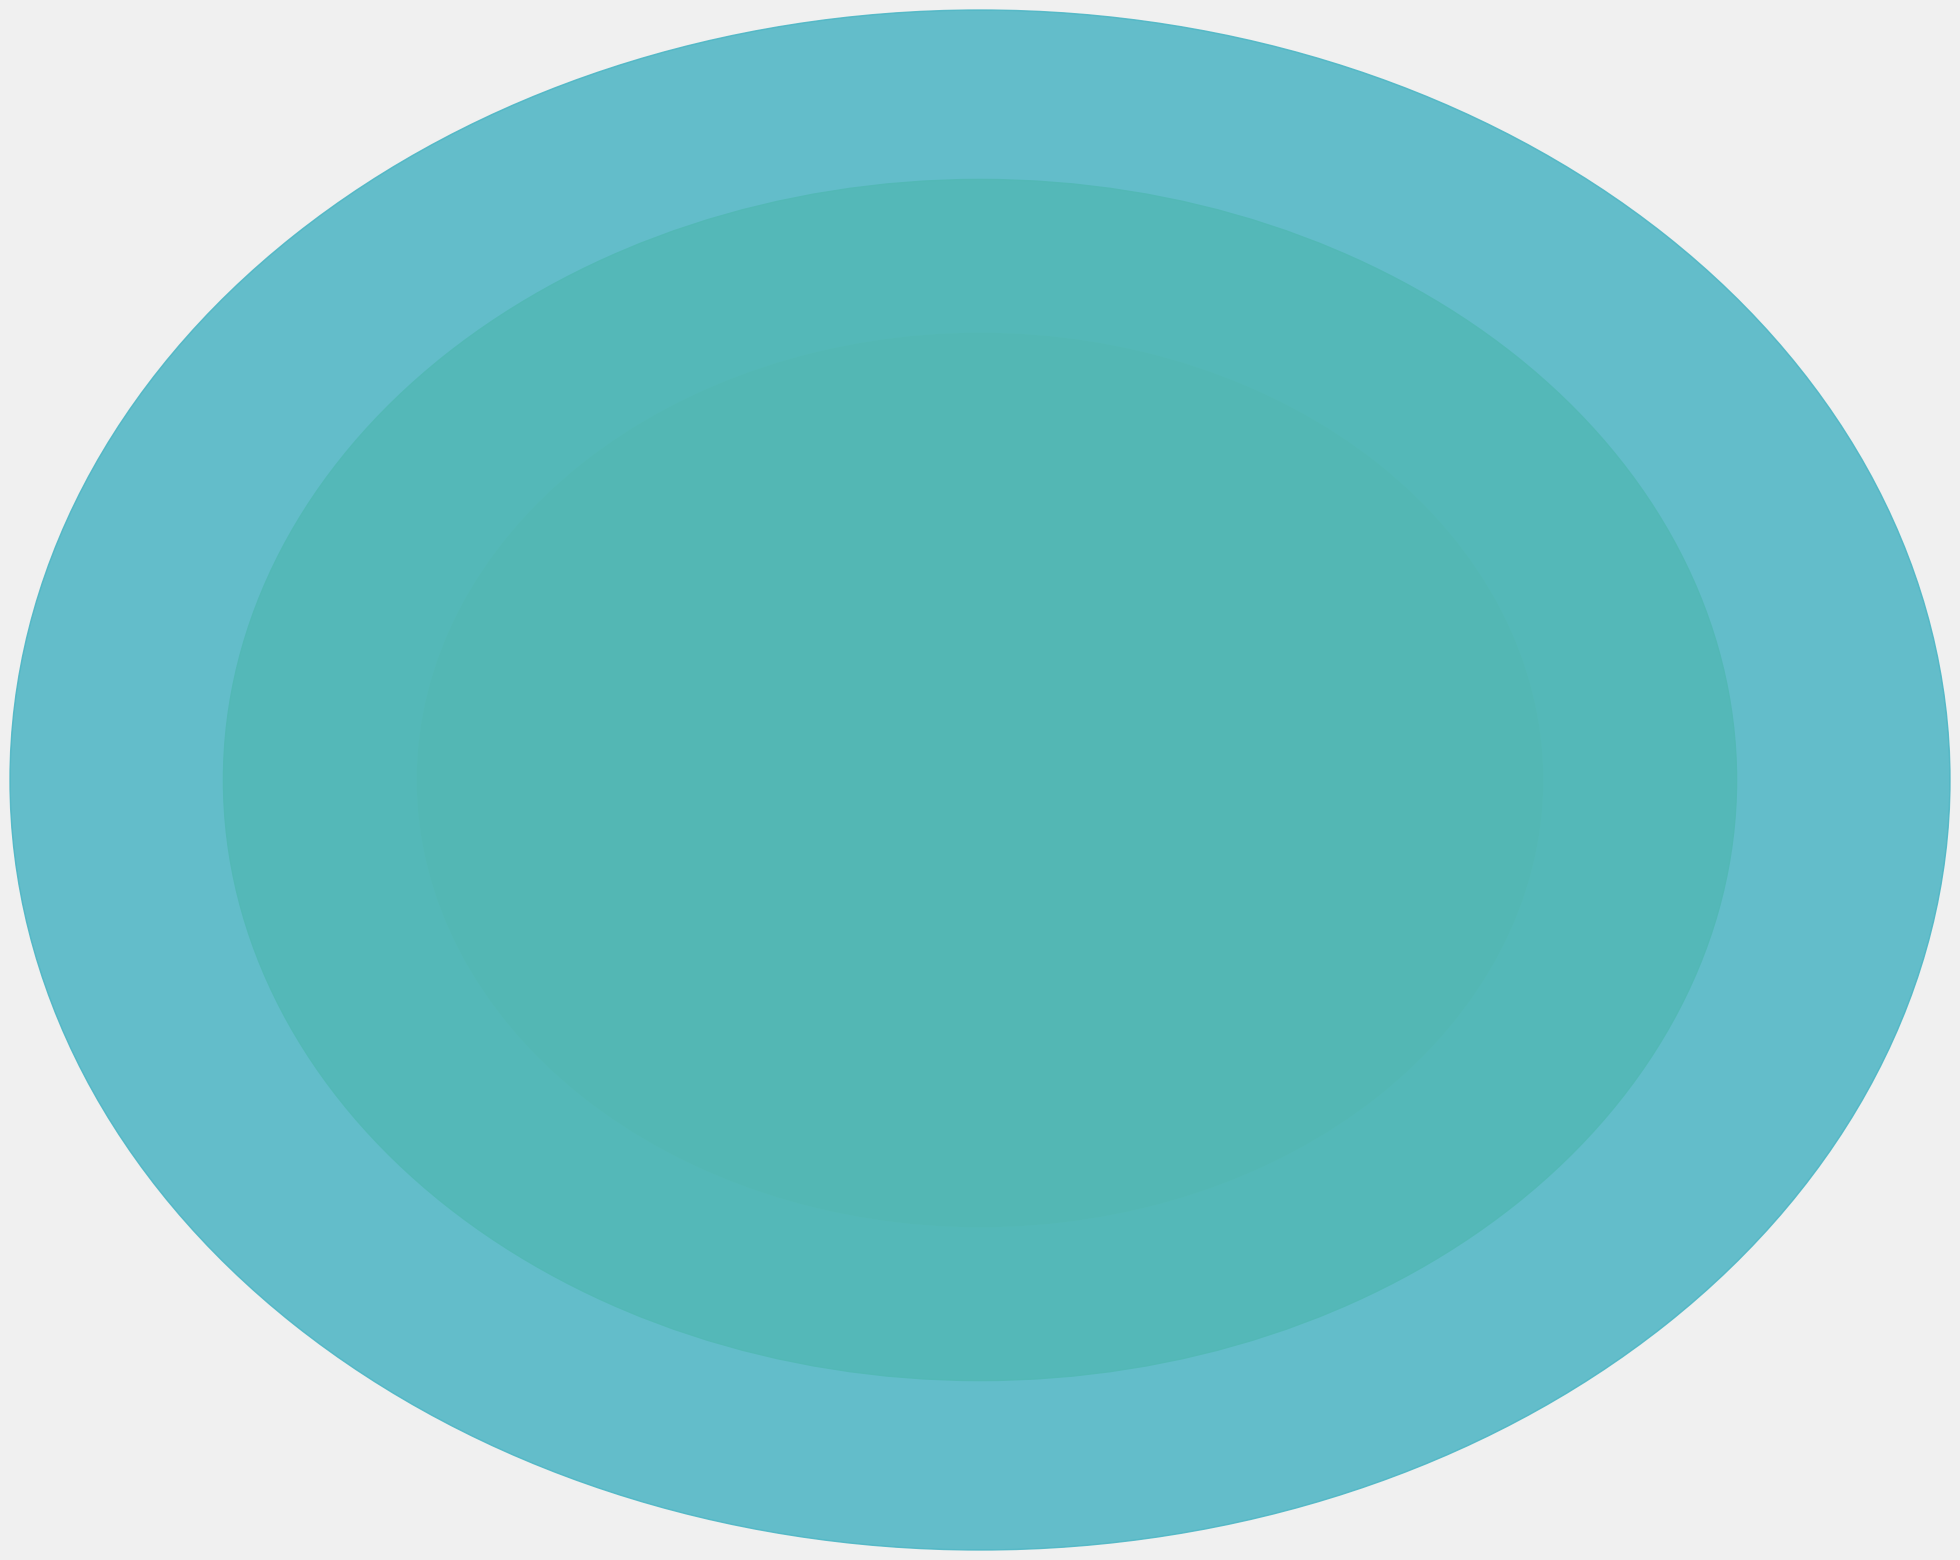

Does 6 account for over 50% of the chart?

No